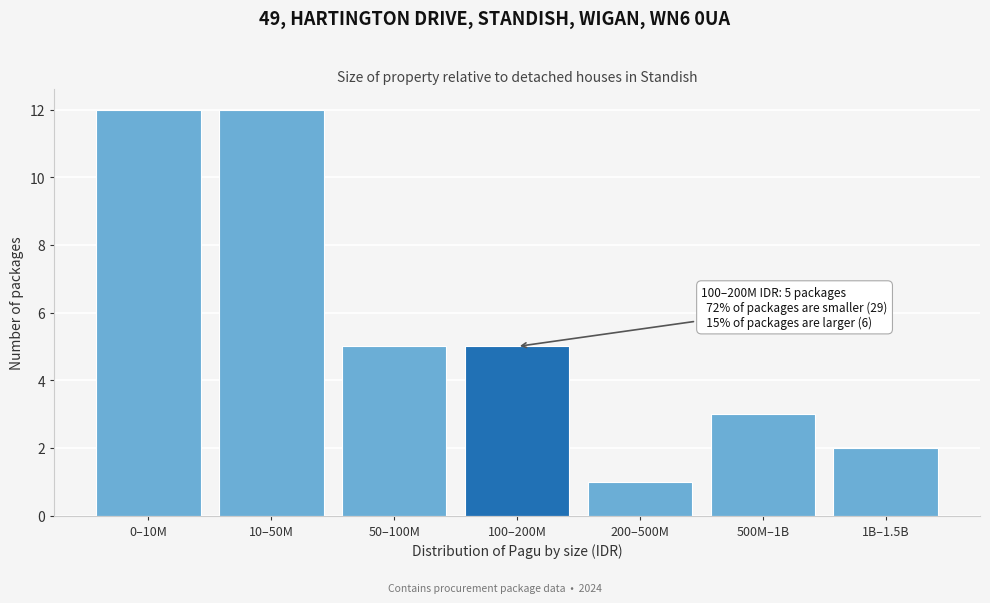

Reading left to right, extract all data points from this chart.

0–10M=12	10–50M=12	50–100M=5	100–200M=5	200–500M=1	500M–1B=3	1B–1.5B=2